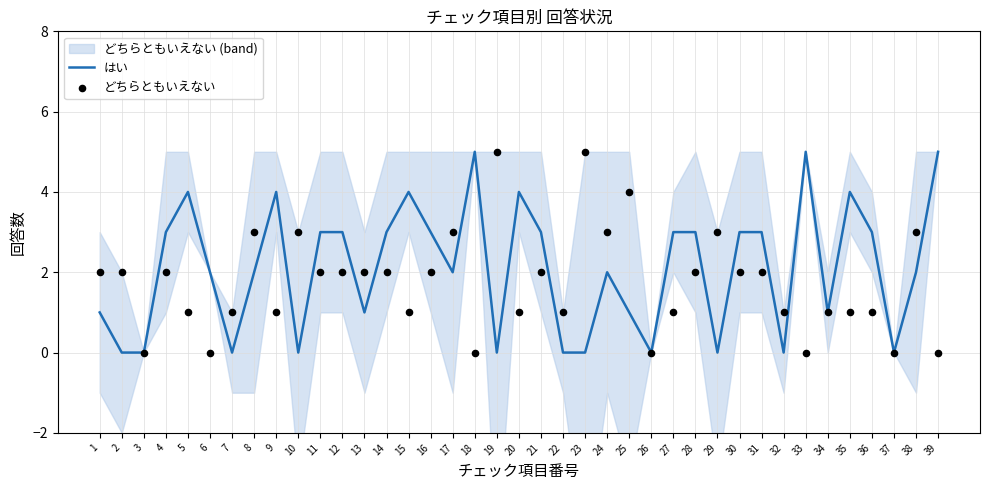

Which series reaches the minimum Y coordinate?

はい